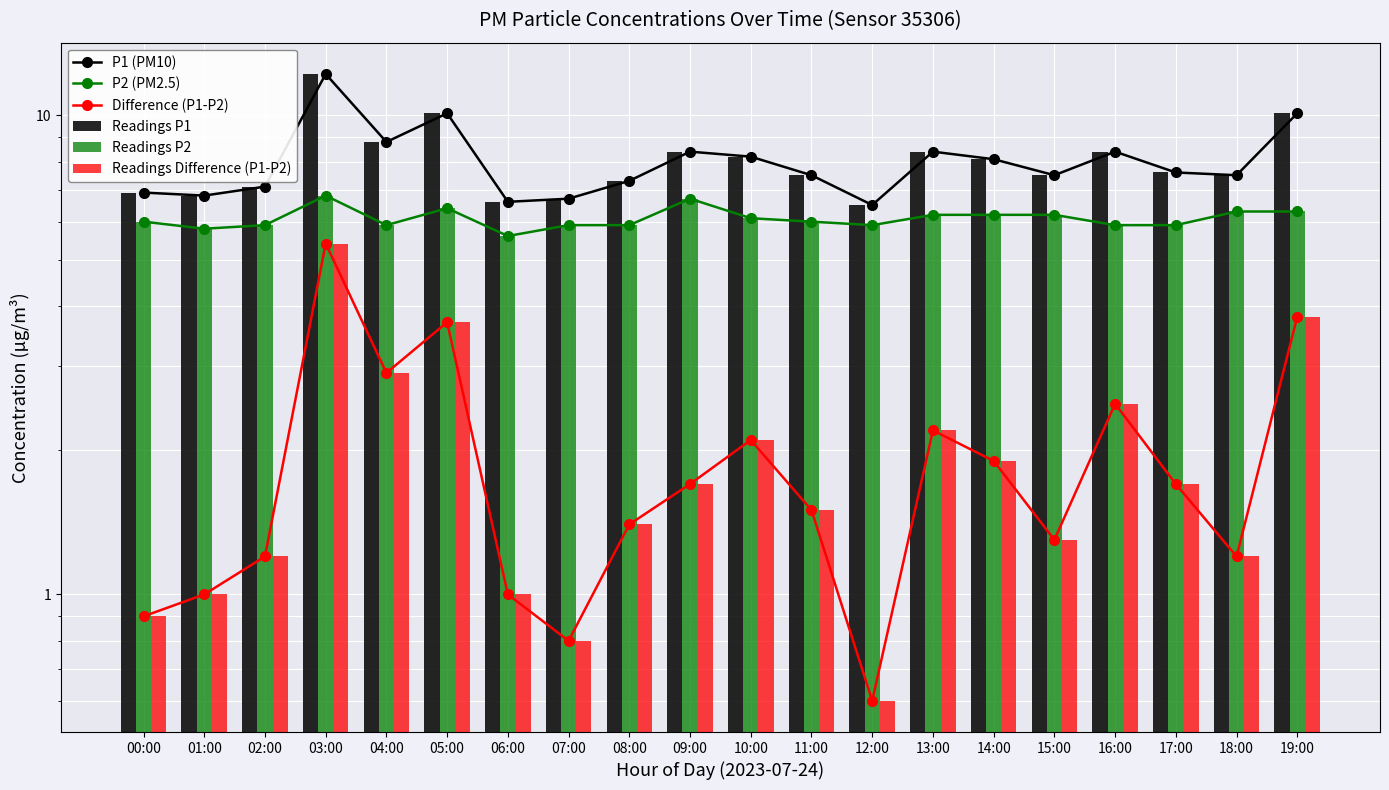

Are the bars grouped side by side (vs. stacked)?

Yes